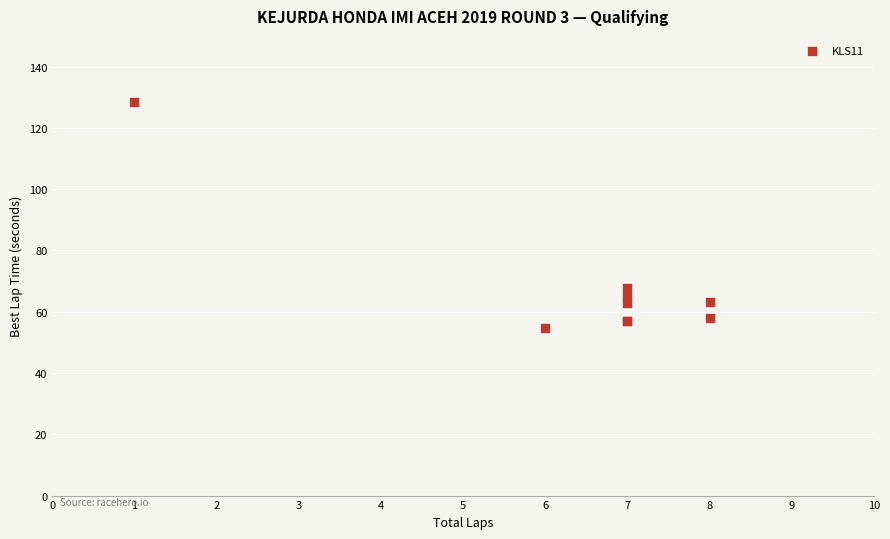

What Y value in the scatter plot is closest to 91?

67.8